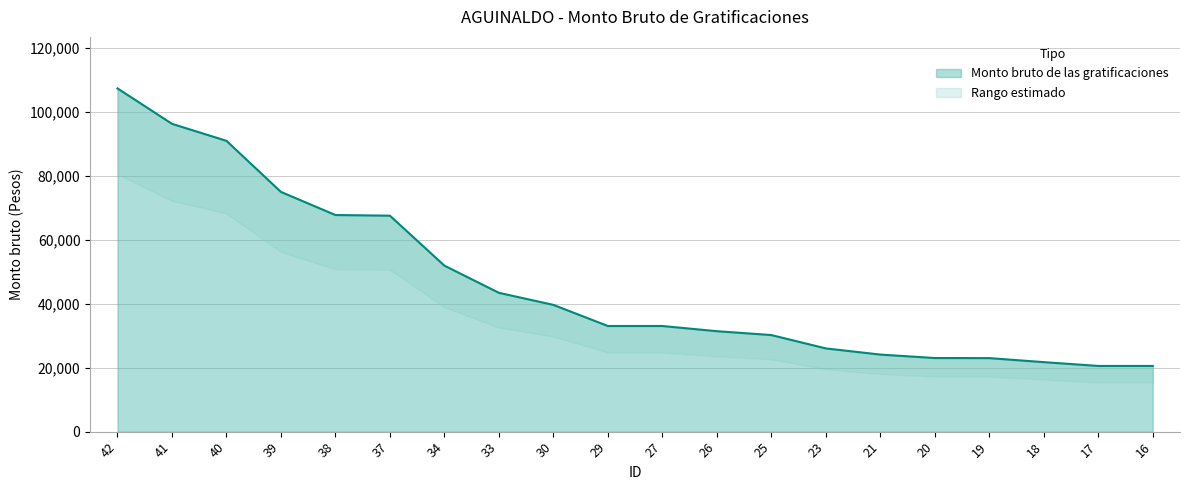

At which label does the data first exceed 33048?

42